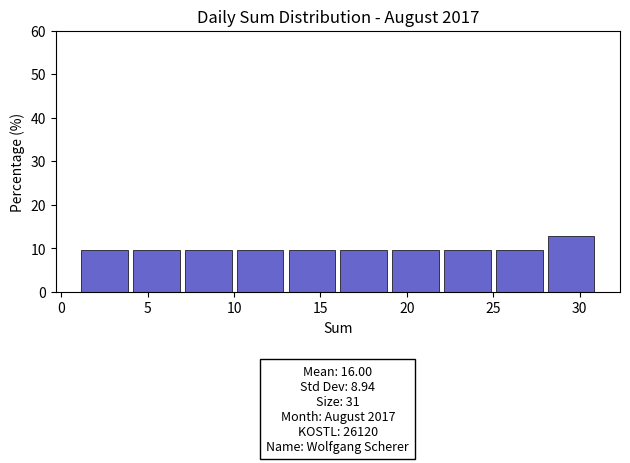

Over which range of the x-axis is the bar tallest?

28 to 31